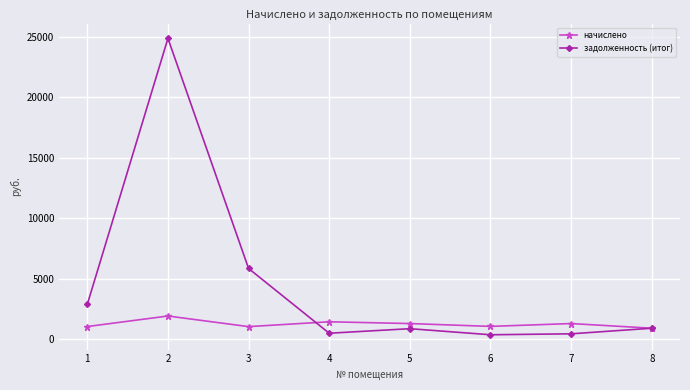

Rank the series by their average value, from lowest to highest.

начислено, задолженность (итог)